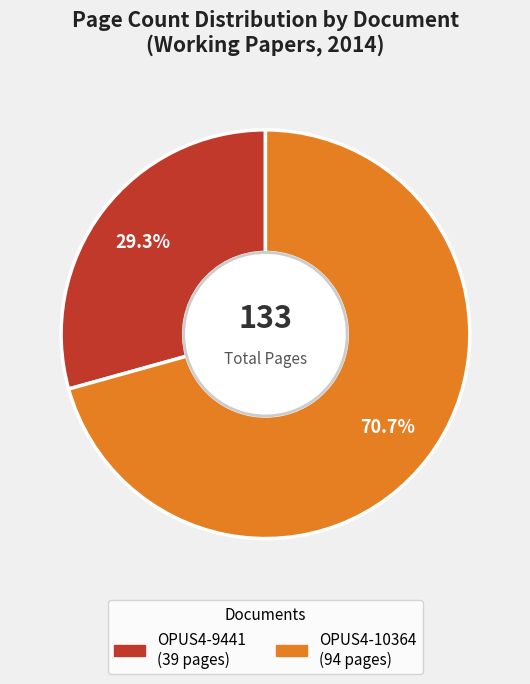

Combined, what portion of the pie is OPUS4-10364 and OPUS4-9441?

100.0%